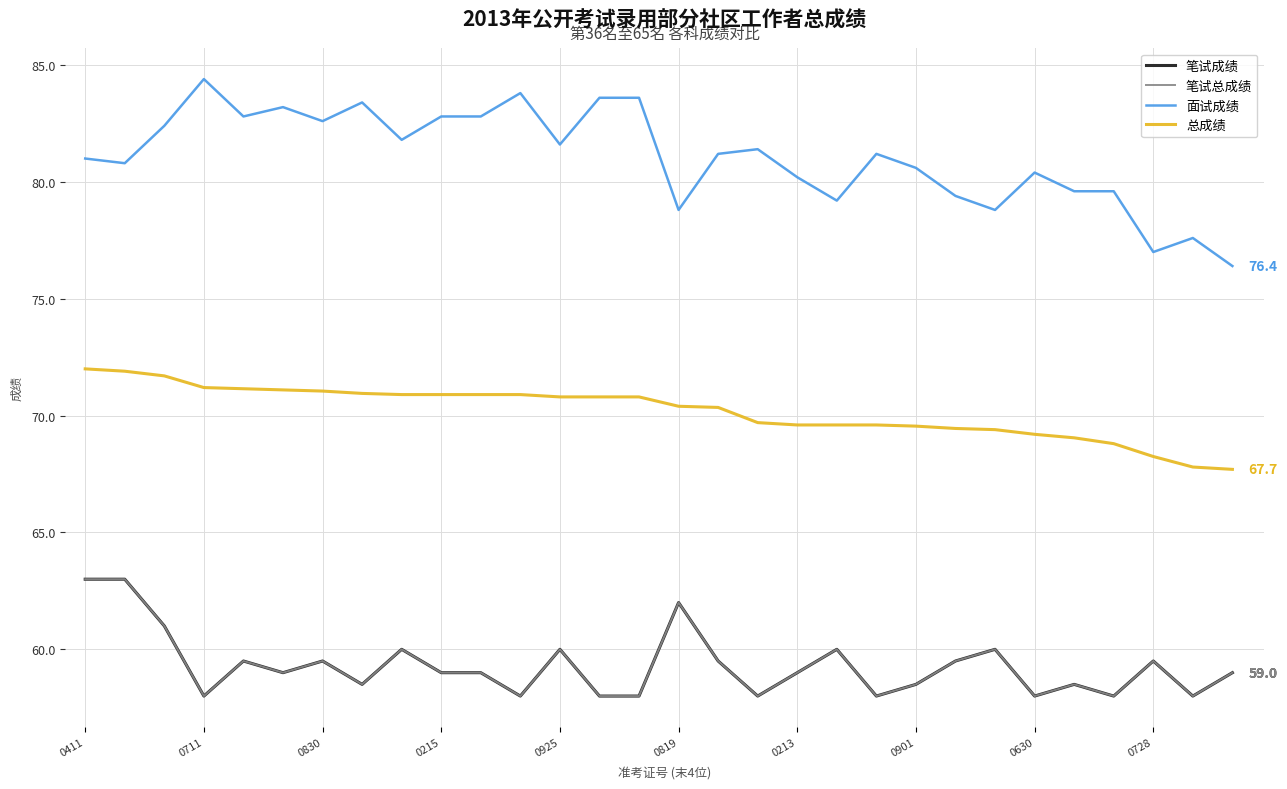

Does the chart have visible grid lines?

Yes